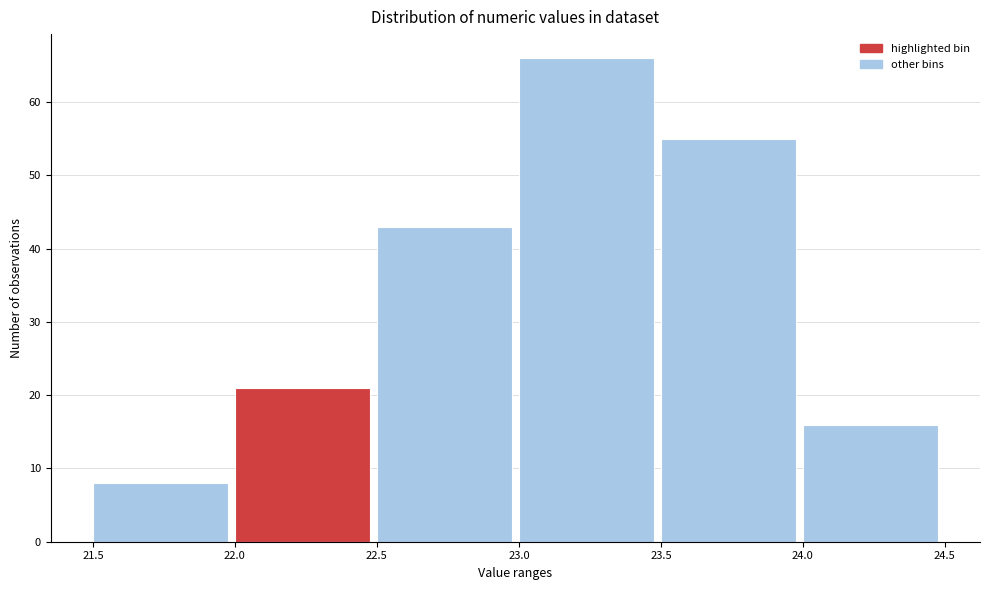

Reading left to right, list every bar in this chart as the range it spans on the x-axis followed by its height. The values are not printed on the chart, so give them approximately, as read against the axis.

21.5 to 22.0: 8
22.0 to 22.5: 21
22.5 to 23.0: 43
23.0 to 23.5: 66
23.5 to 24.0: 55
24.0 to 24.5: 16